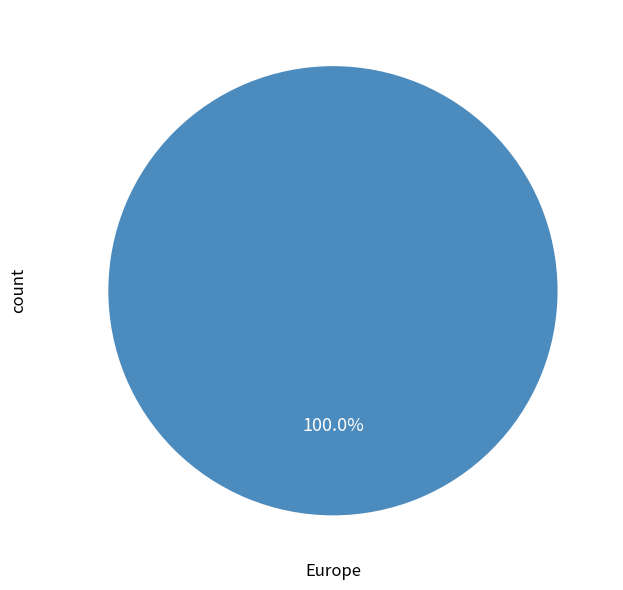

What is the majority slice?

Europe